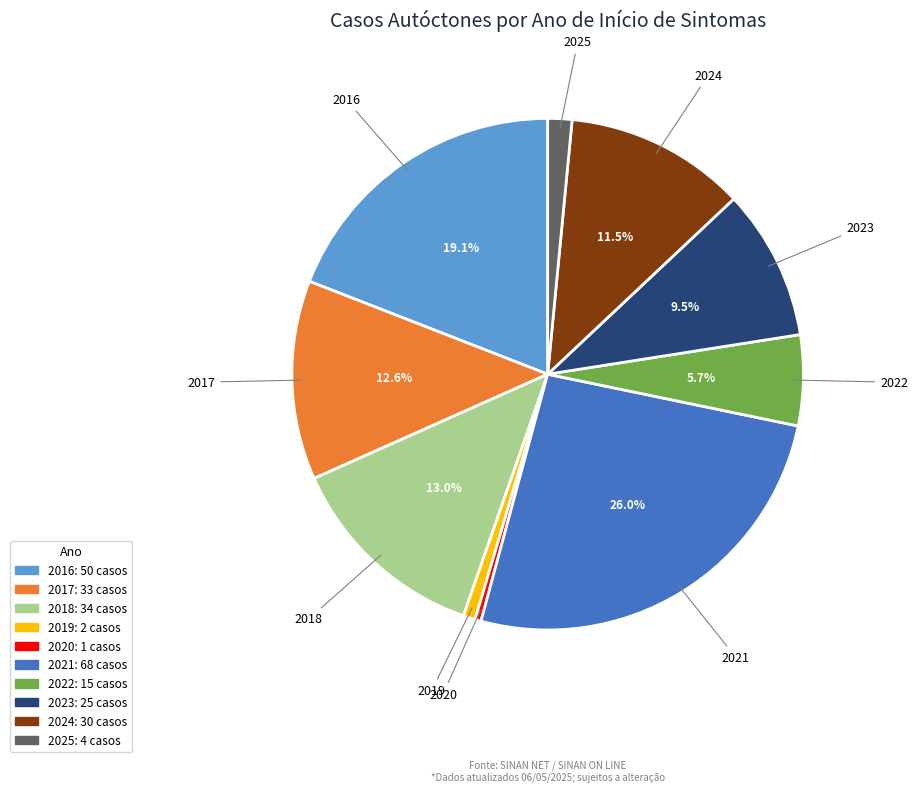

How many segments does this pie chart have?

10